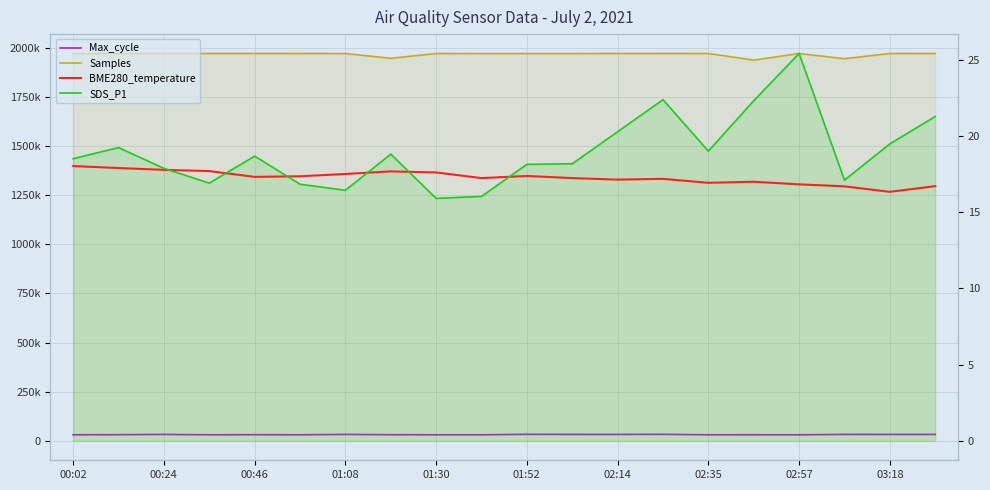

Reading left to right, extract all data points from this chart.

Max_cycle: 31101.0	31614.0	32994.0	31038.0	31597.0	31050.0	33026.0	31554.0	31029.0	31101.0	33454.0	32990.0	32940.0	33389.0	31142.0	31204.0	31026.0	33100.0	32920.0	32997.0
Samples: 1970648.0	1970935.0	1970817.0	1970800.0	1970858.0	1970919.0	1970669.0	1946517.0	1970816.0	1970648.0	1970458.0	1970666.0	1970838.0	1970843.0	1970956.0	1937227.0	1970838.0	1944482.0	1970760.0	1970863.0
BME280_temperature: 18.0	17.9	17.8	17.7	17.3	17.4	17.5	17.7	17.6	17.2	17.4	17.2	17.1	17.2	16.9	17.0	16.8	16.7	16.3	16.7
SDS_P1: 18.5	19.2	17.9	16.9	18.7	16.8	16.4	18.8	15.9	16.0	18.1	18.2	20.3	22.4	19.0	22.3	25.4	17.1	19.5	21.3